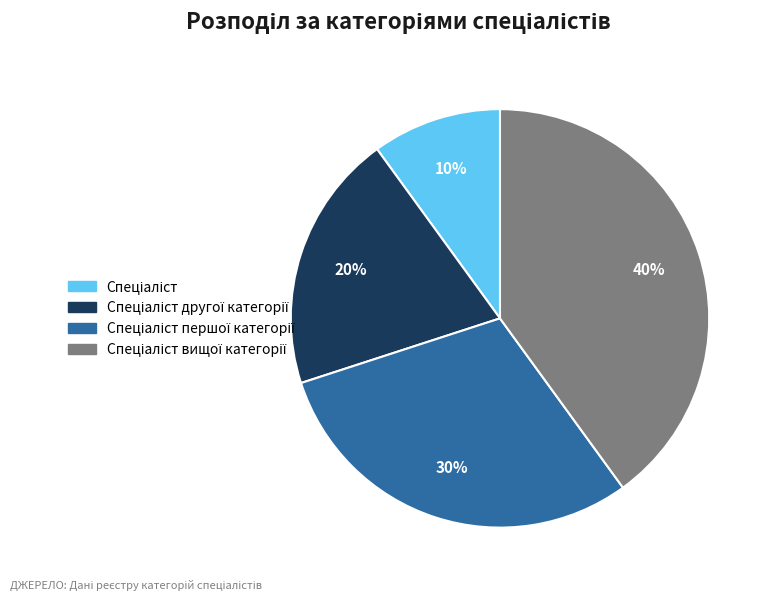

To the nearest percent, what is the average slice percentage?

25%